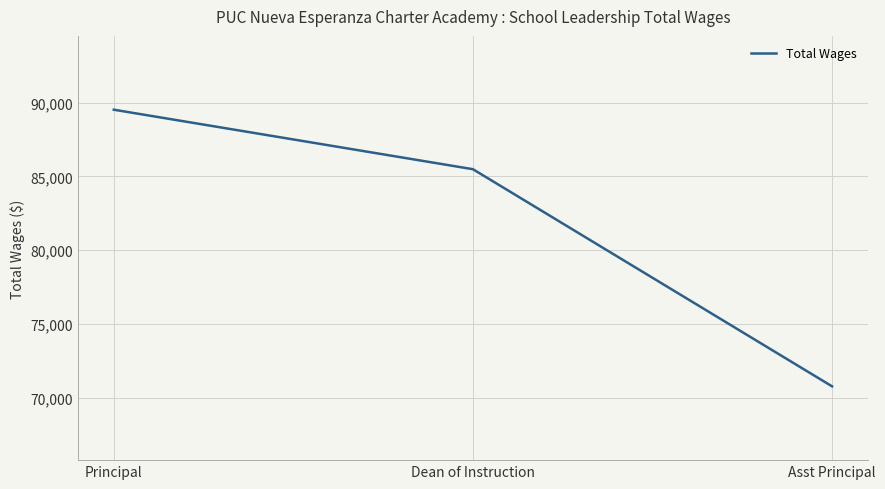

The value at Asst Principal is 70778. True or false?

True